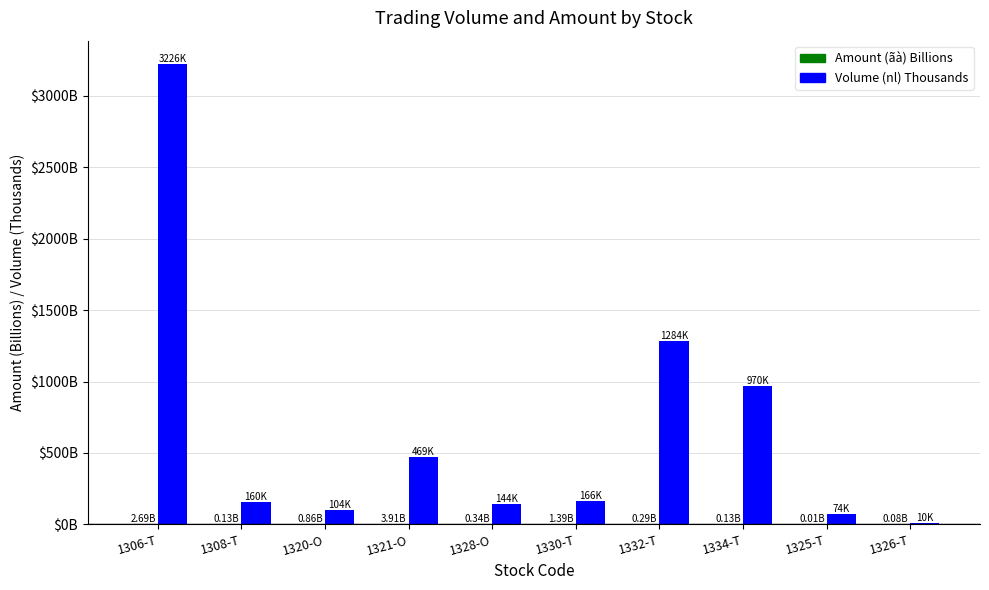

Are the bars grouped side by side (vs. stacked)?

Yes